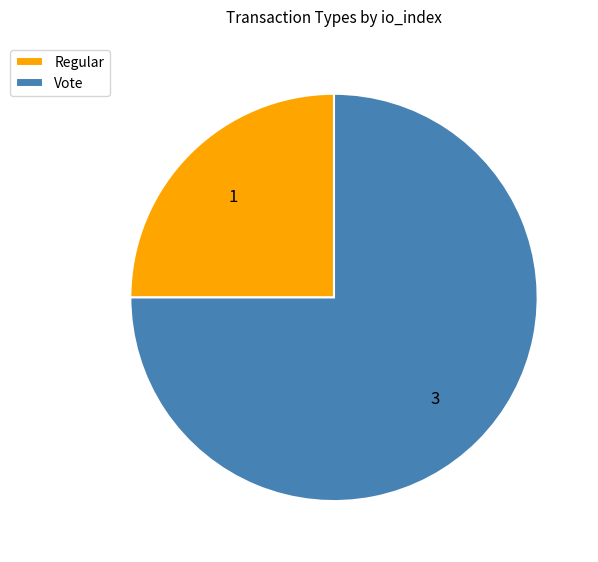

Is there any slice that represents more than half of the pie?

Yes